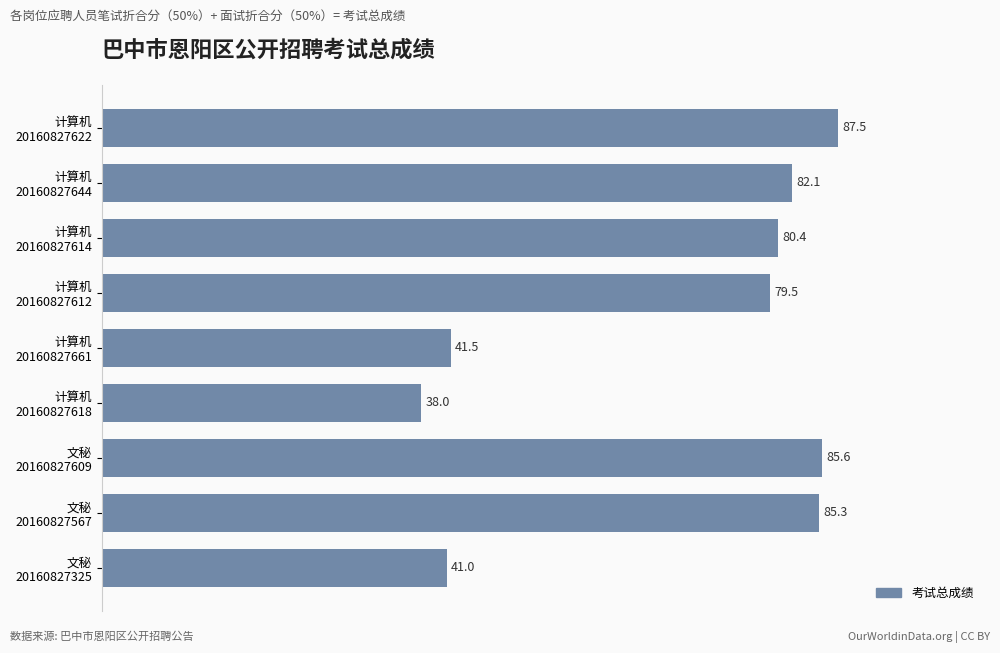

How many series are shown in this chart?

1